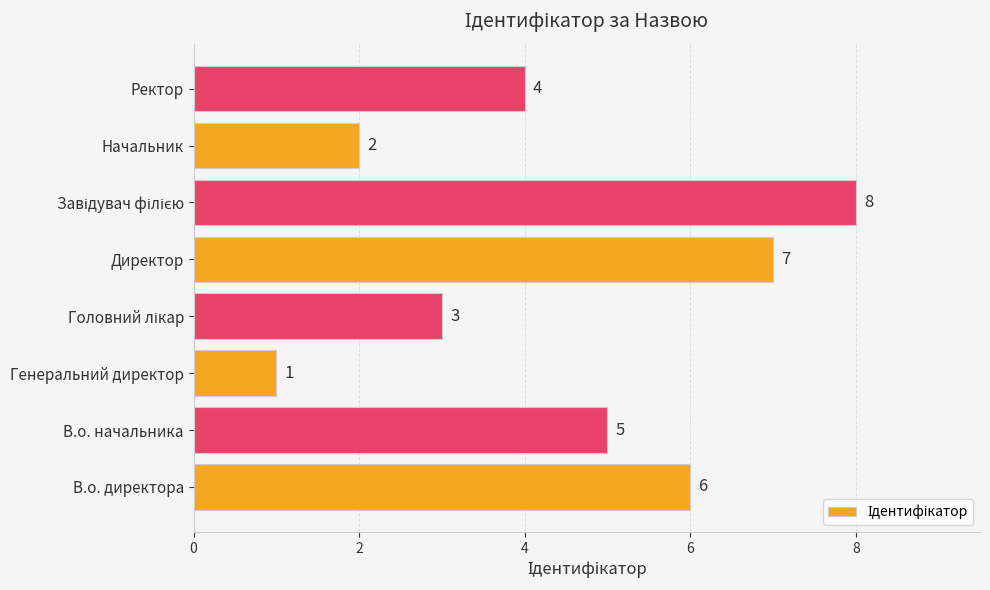

How many values are below 5?

4